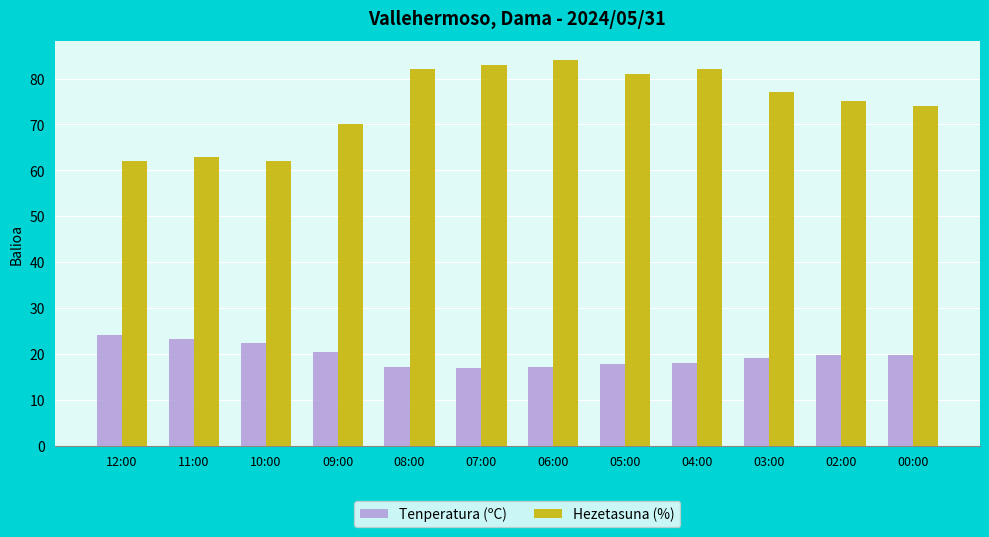

At how many categories does at least one series exceed 25?

12